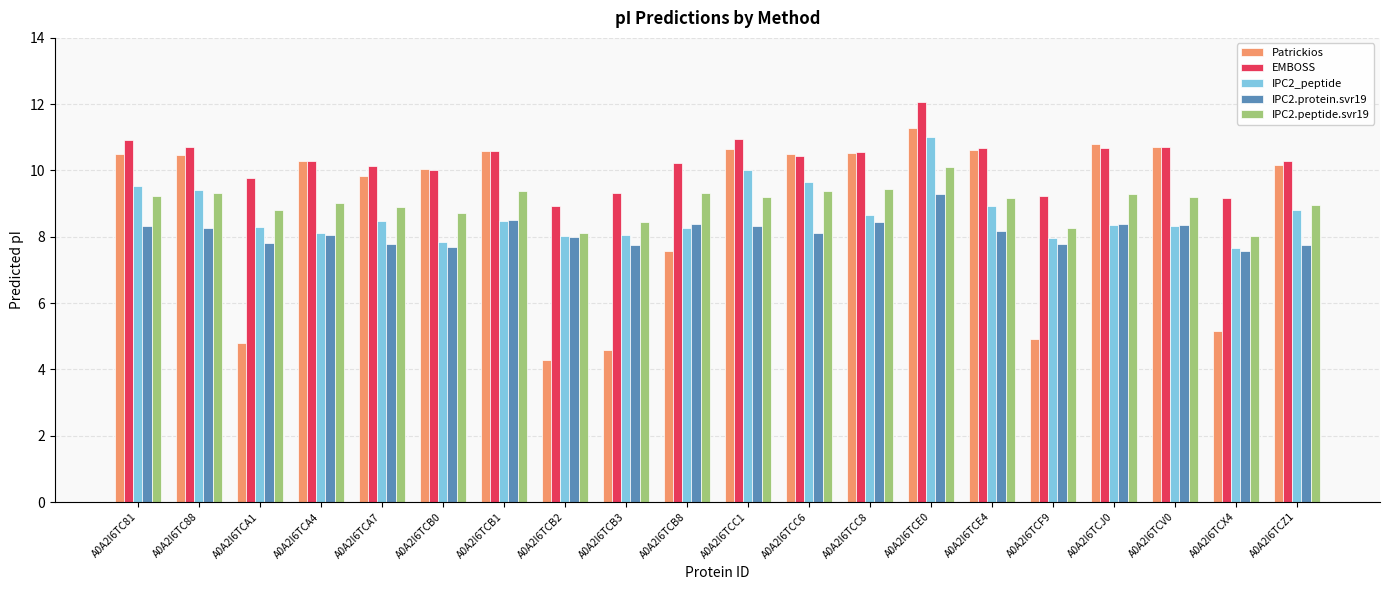

Between A0A2I6TC88 and A0A2I6TCE0, which series saw the biggest shift?

IPC2_peptide